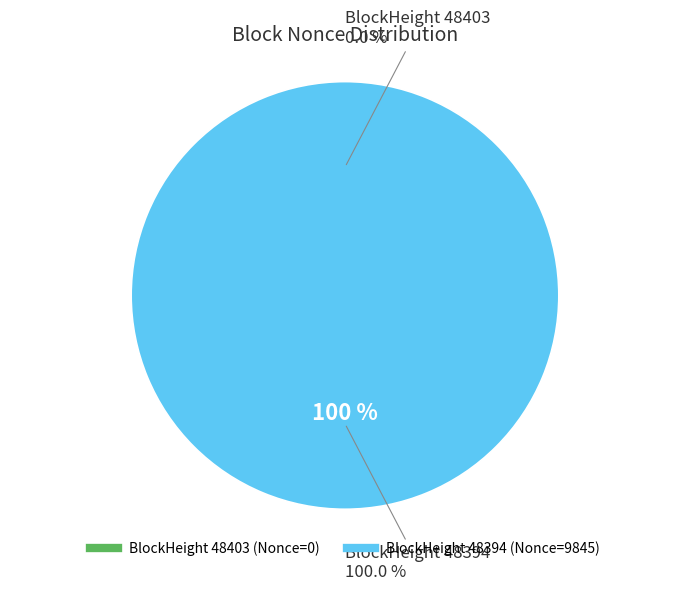

Is there a majority slice in this chart?

Yes